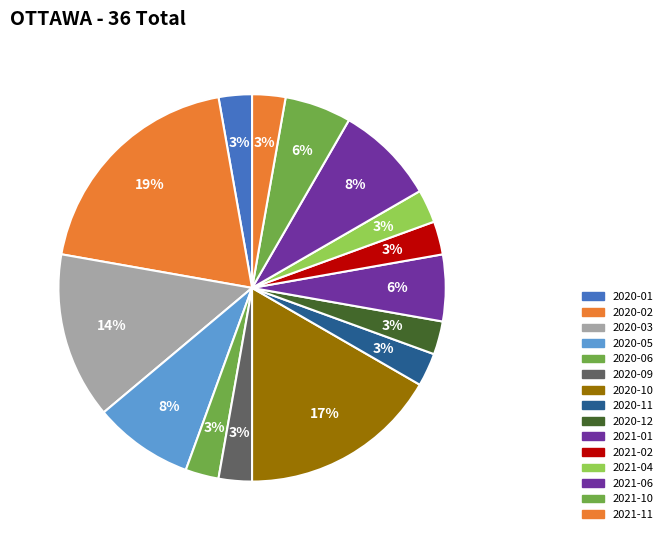

Count the number of slices in the pie.

15